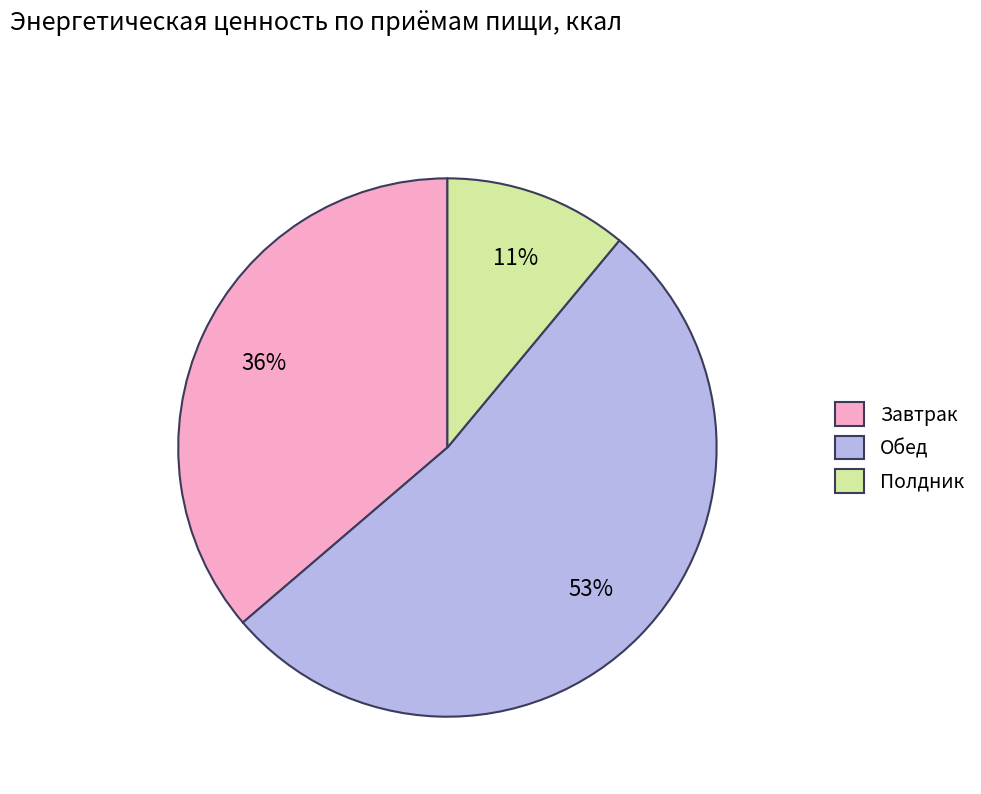

Rank the categories by value from highest to lowest.

Обед, Завтрак, Полдник